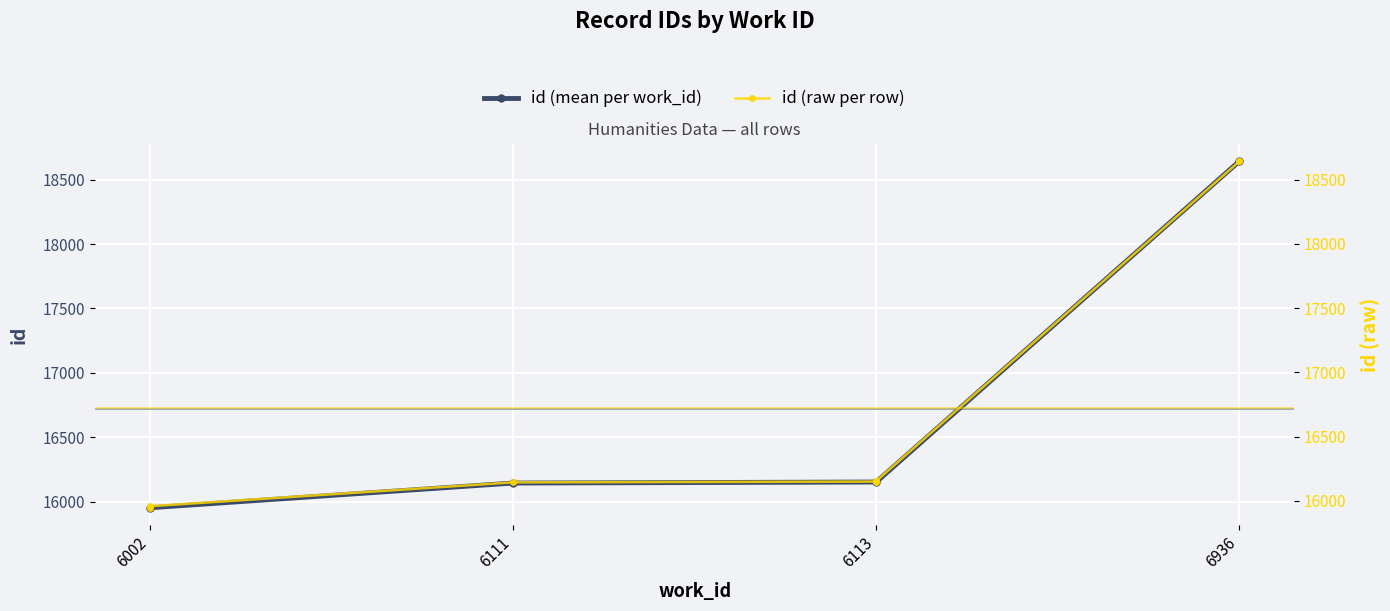

The id (mean per work_id) series shows 16144.0 at 6111. True or false?

True